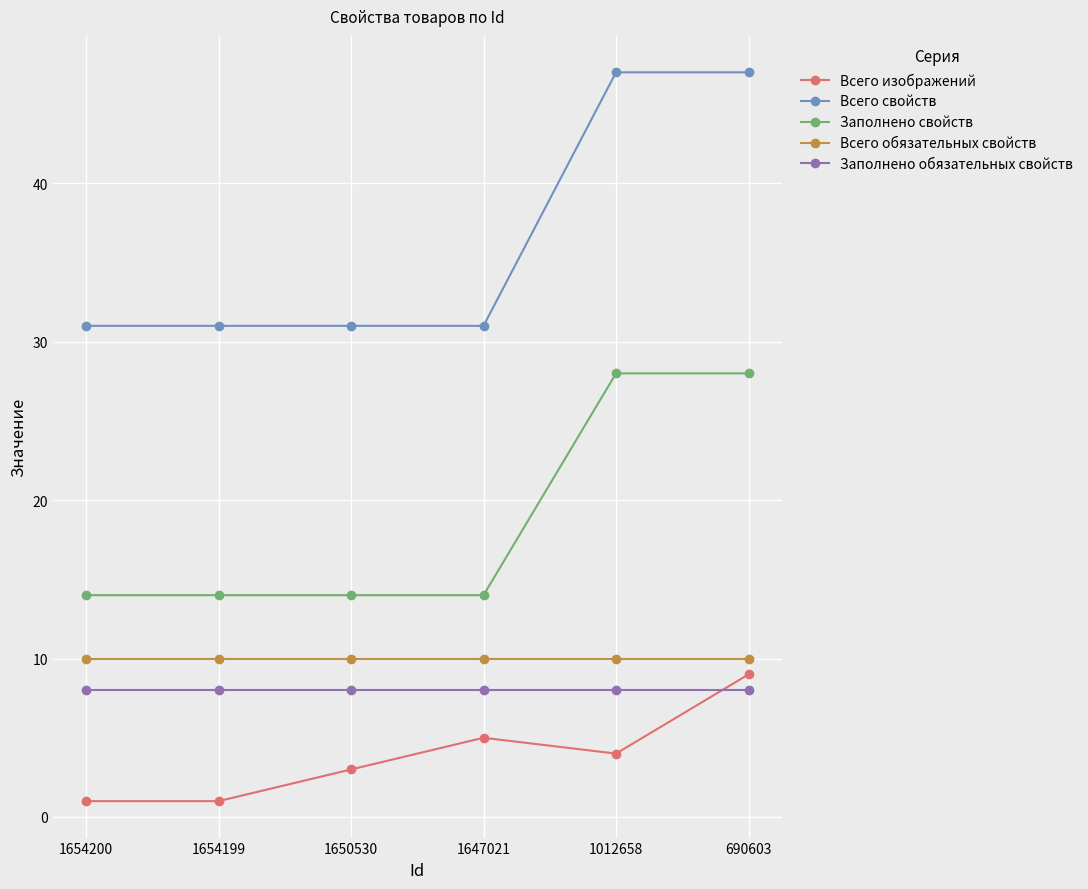

Reading left to right, extract all data points from this chart.

Всего изображений: 1654200=1	1654199=1	1650530=3	1647021=5	1012658=4	690603=9
Всего свойств: 1654200=31	1654199=31	1650530=31	1647021=31	1012658=47	690603=47
Заполнено свойств: 1654200=14	1654199=14	1650530=14	1647021=14	1012658=28	690603=28
Всего обязательных свойств: 1654200=10	1654199=10	1650530=10	1647021=10	1012658=10	690603=10
Заполнено обязательных свойств: 1654200=8	1654199=8	1650530=8	1647021=8	1012658=8	690603=8